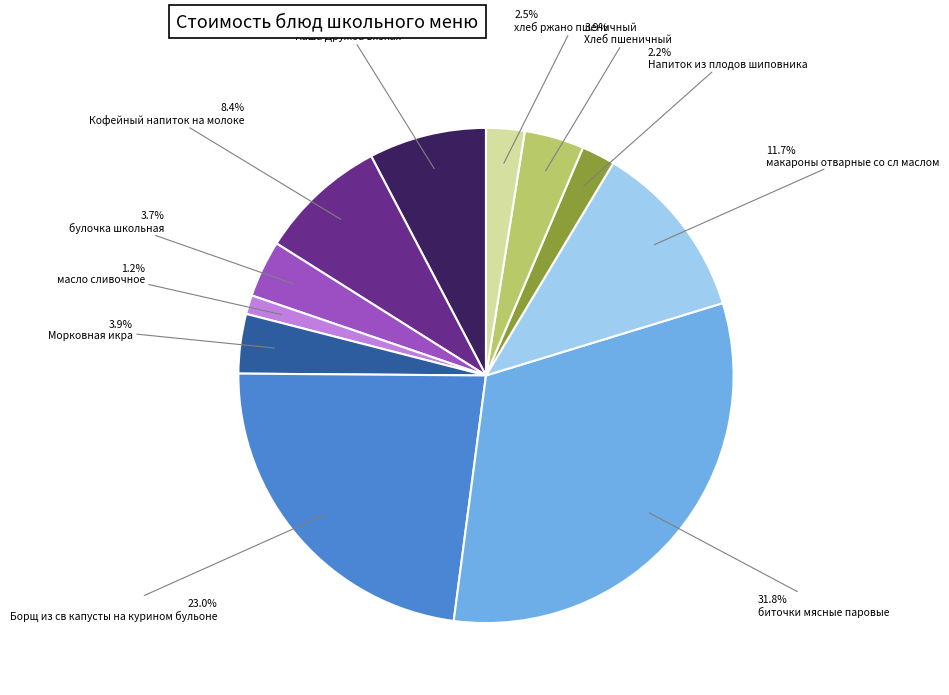

Is there any slice that represents more than half of the pie?

No